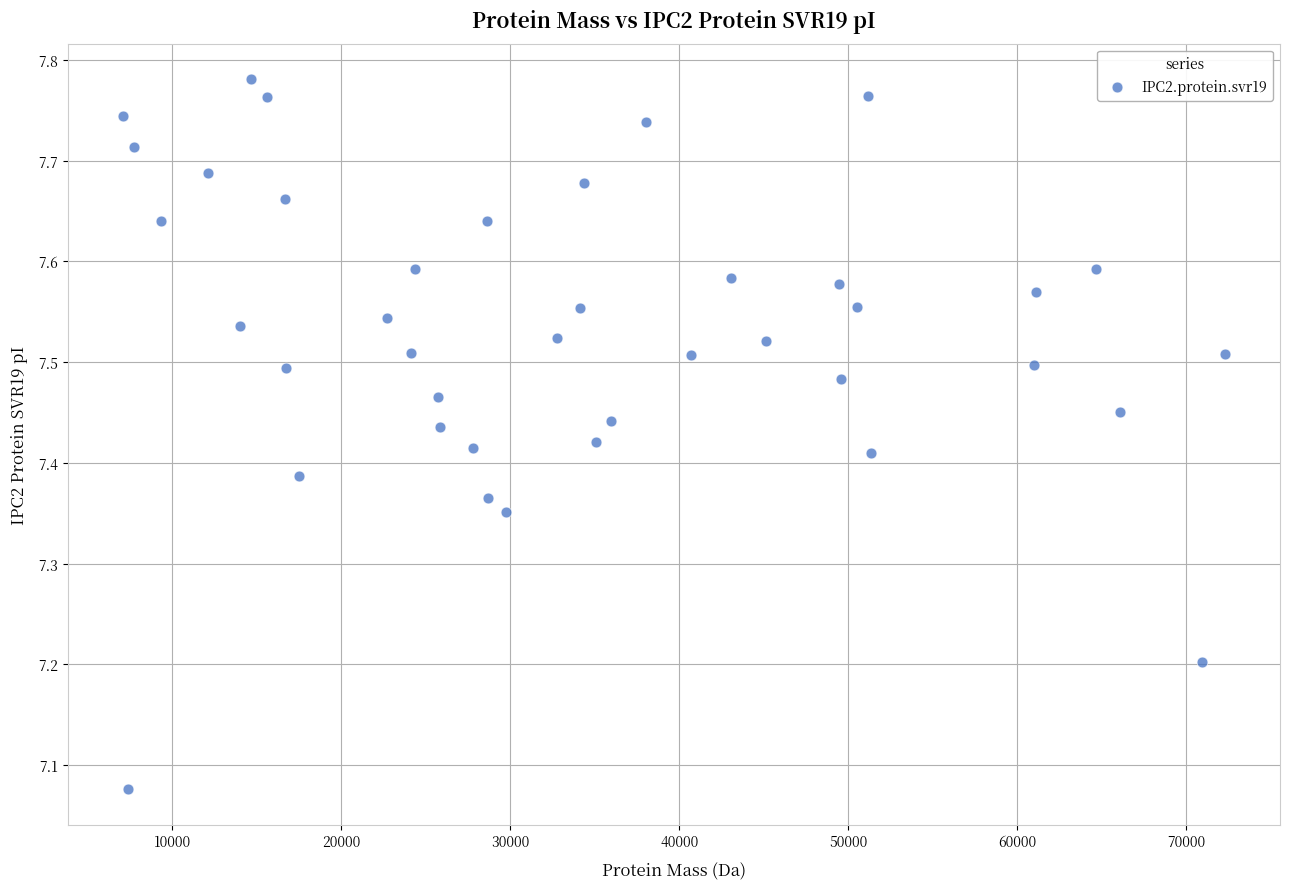

What is the range of Y values (max minus min)?

0.7